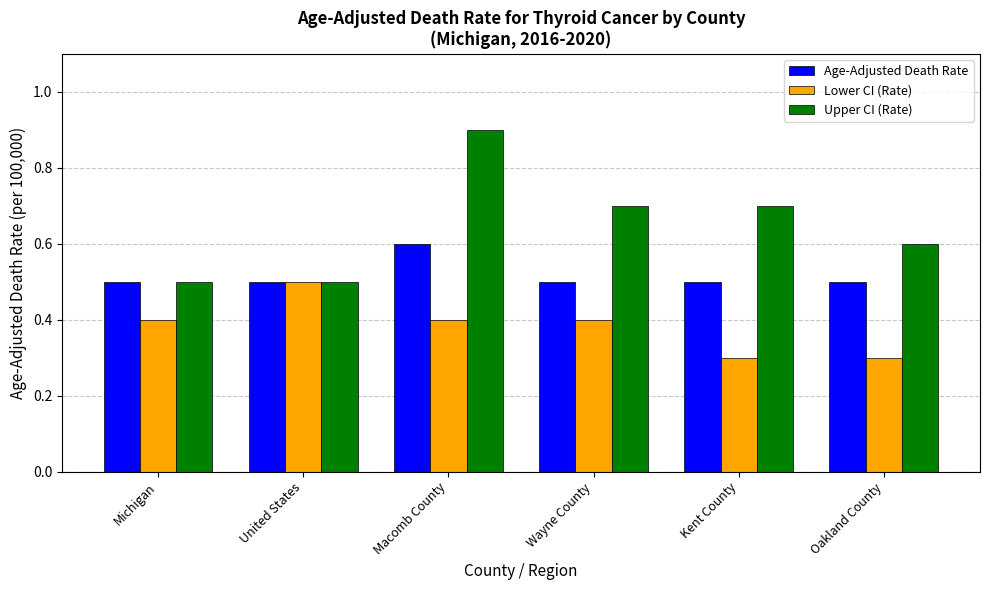

What is the total value across all series at Oakland County?

1.4